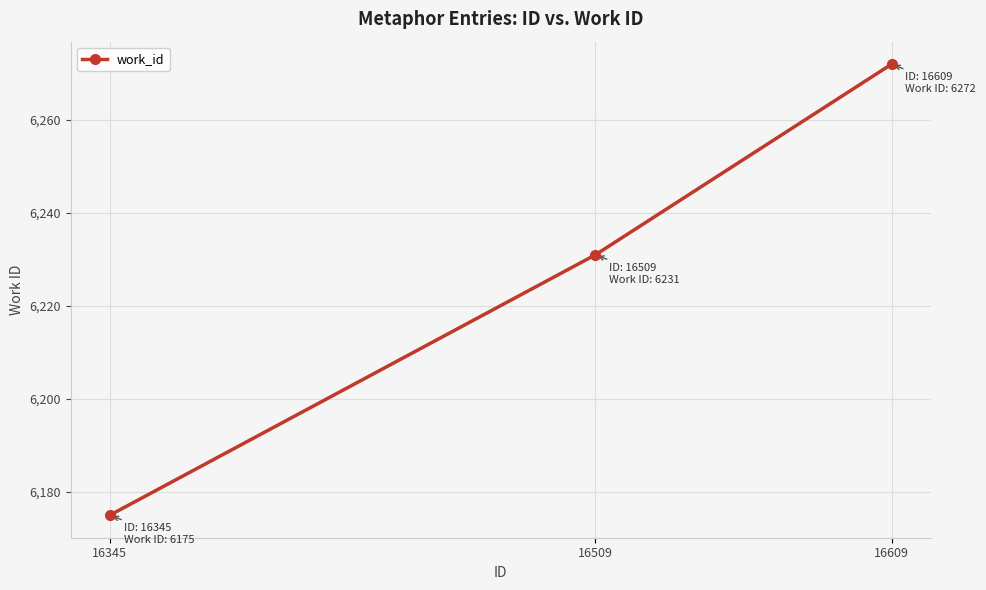

At which category does the chart reach its minimum across all series?

16345